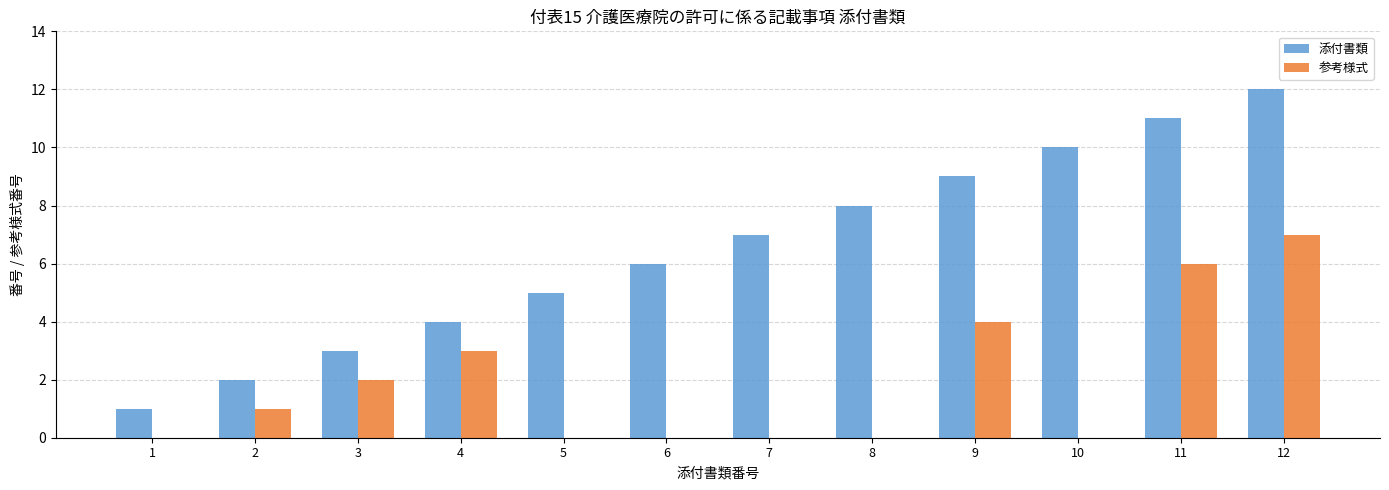

The 参考様式 series shows 3 at 7. True or false?

False